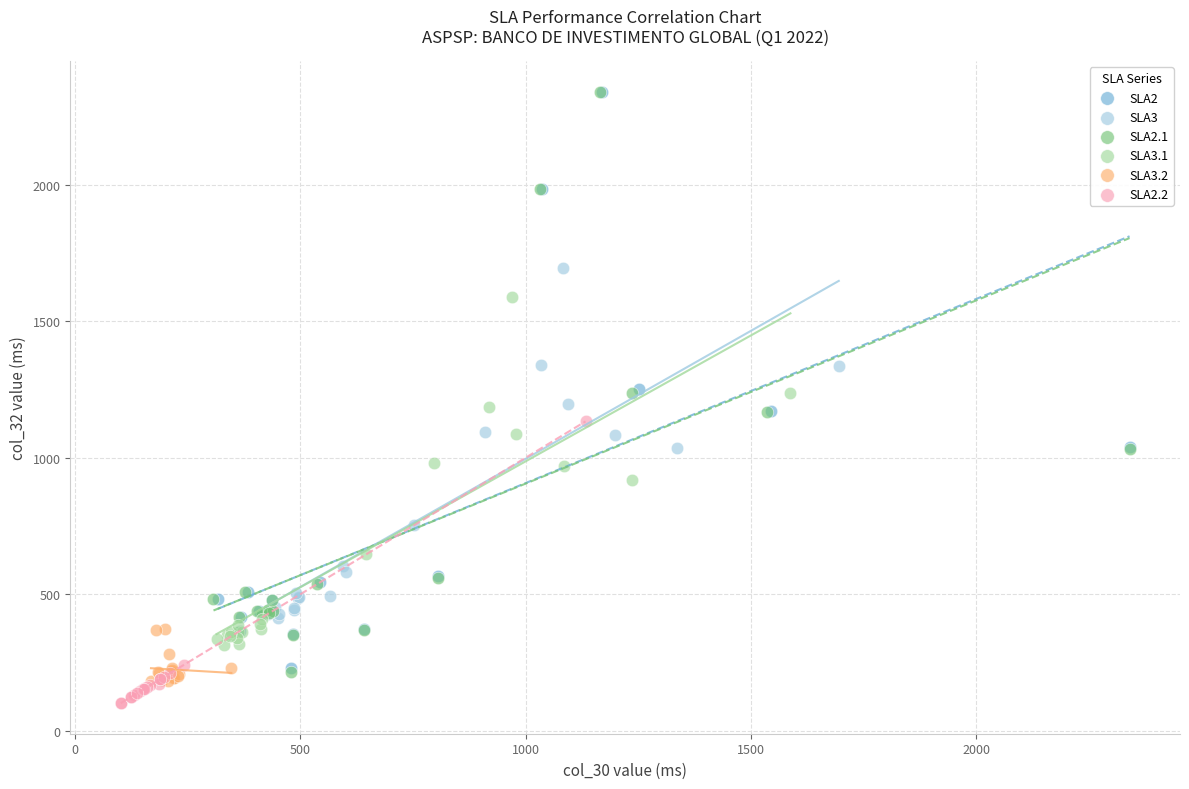

Which series has the widest spread of Y values?

SLA2.1